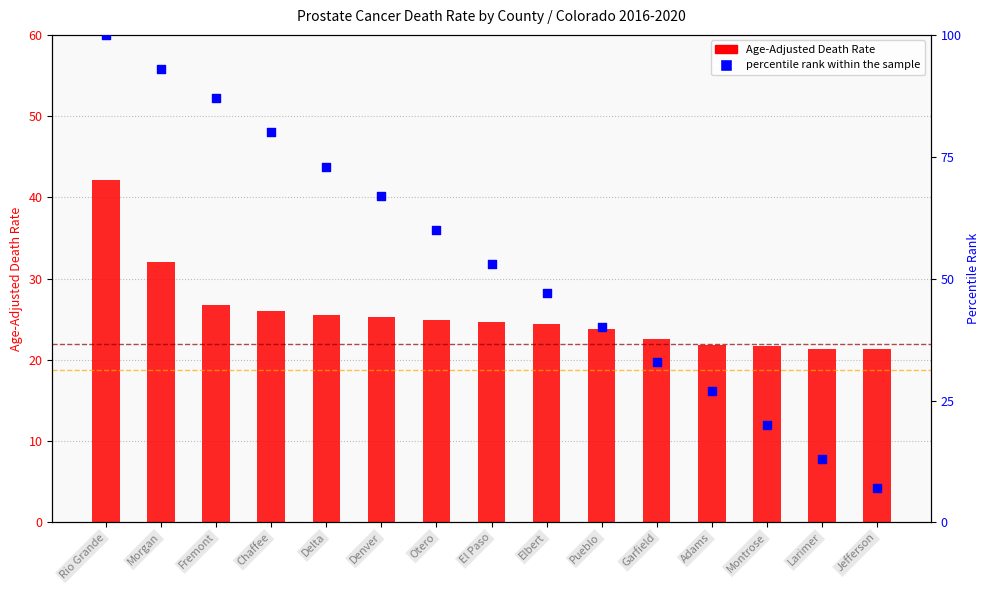

What are all the series names shown in the legend?

Age-Adjusted Death Rate, percentile rank within the sample